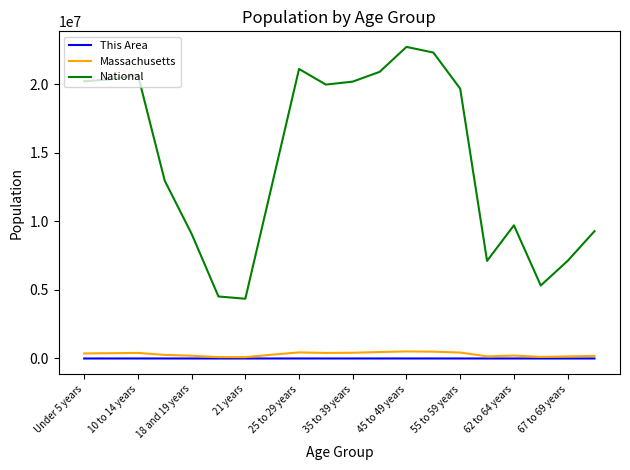

How many lines are shown in the chart?

3